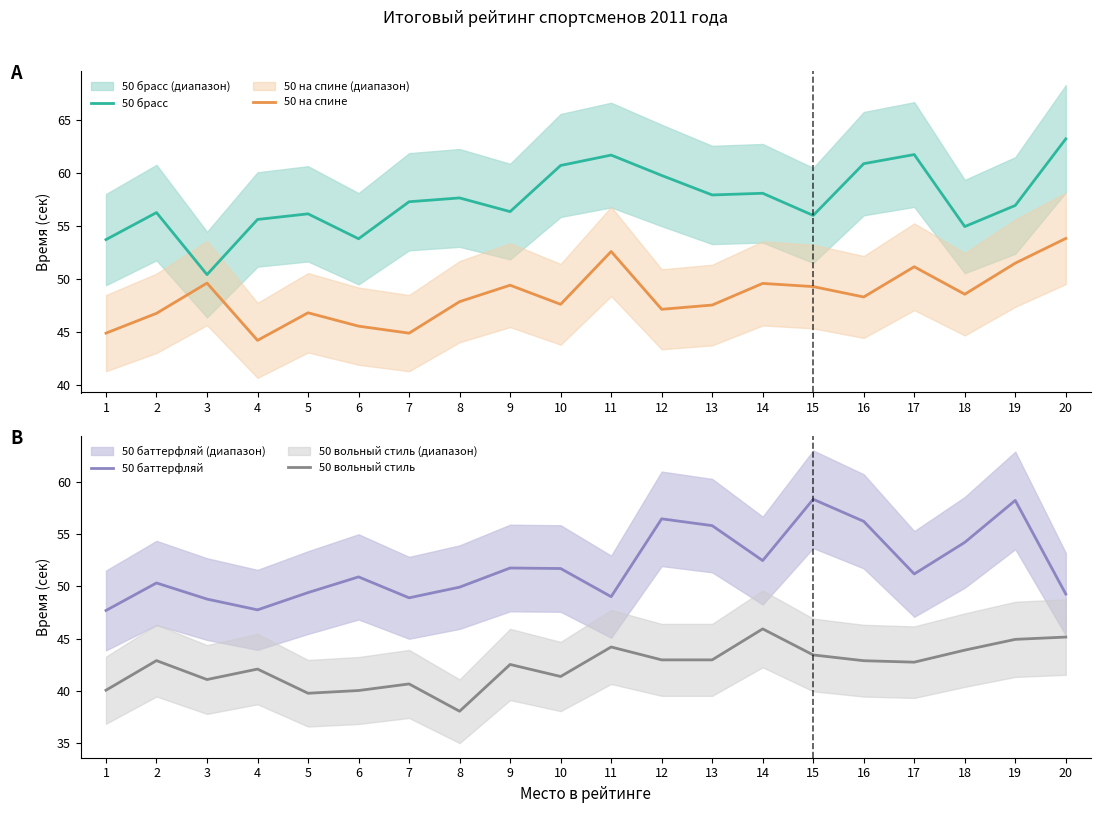

After their last crossing, which series has the higher values: 50 брасс or 50 баттерфляй?

50 брасс